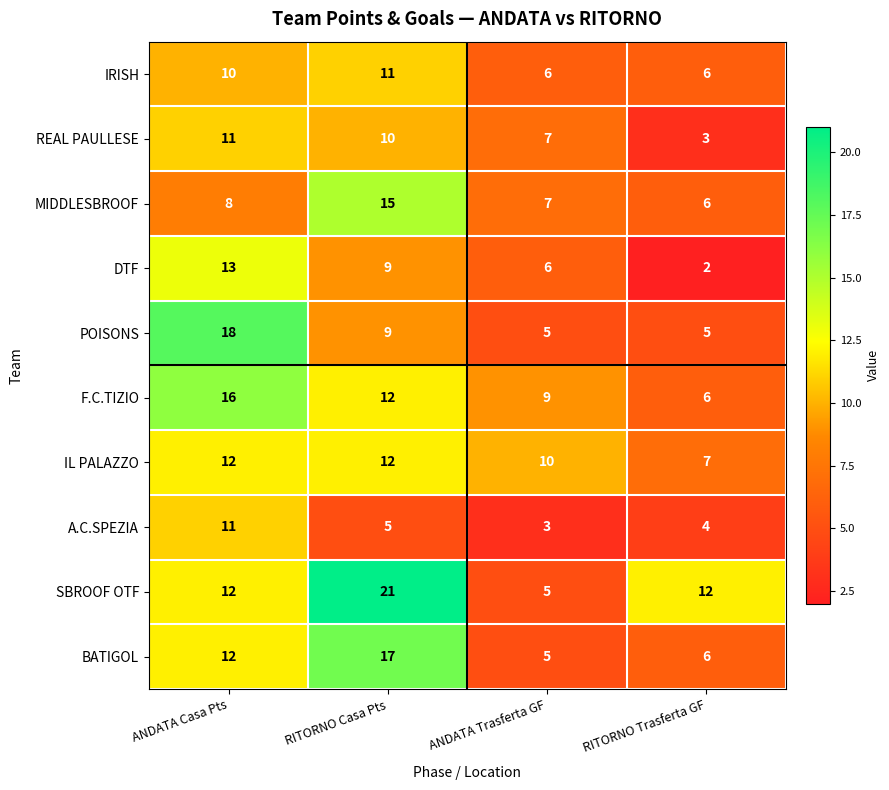

Read the A.C.SPEZIA value at RITORNO Trasferta GF.

4